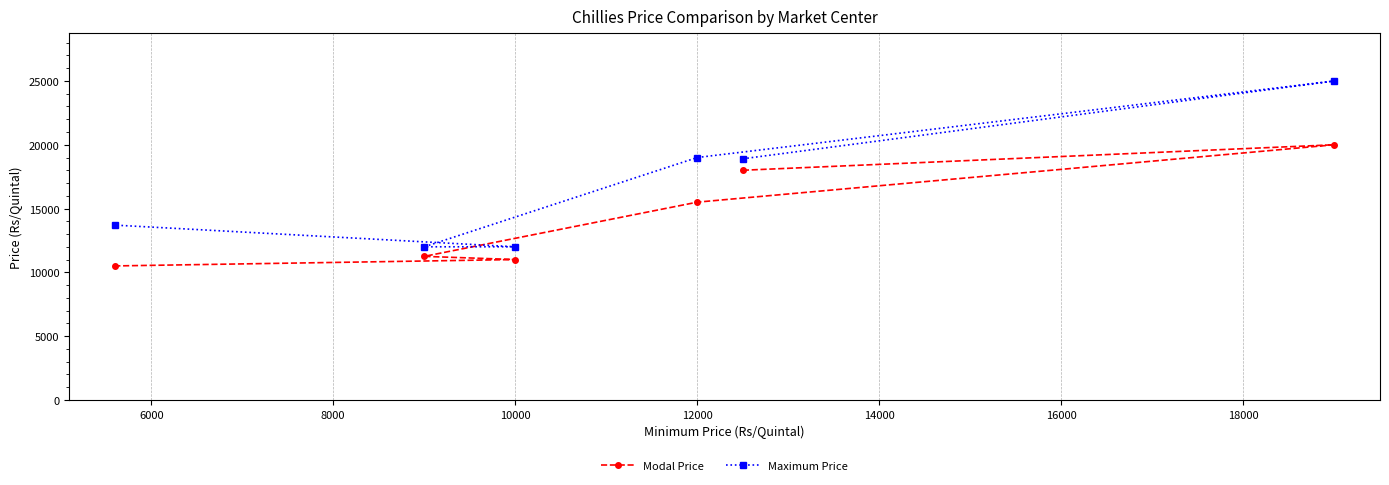

Which series has the largest total across all categories?

Maximum Price